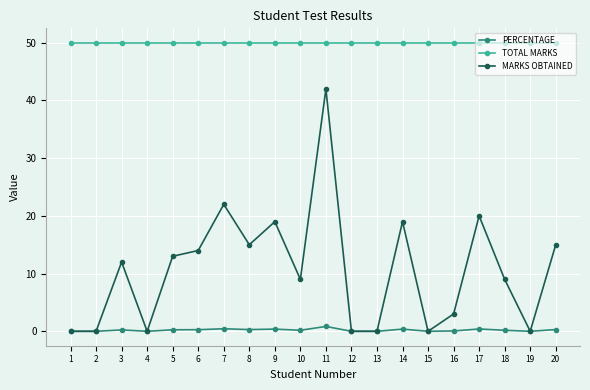

True or false: TOTAL MARKS and PERCENTAGE intersect in this chart.

False